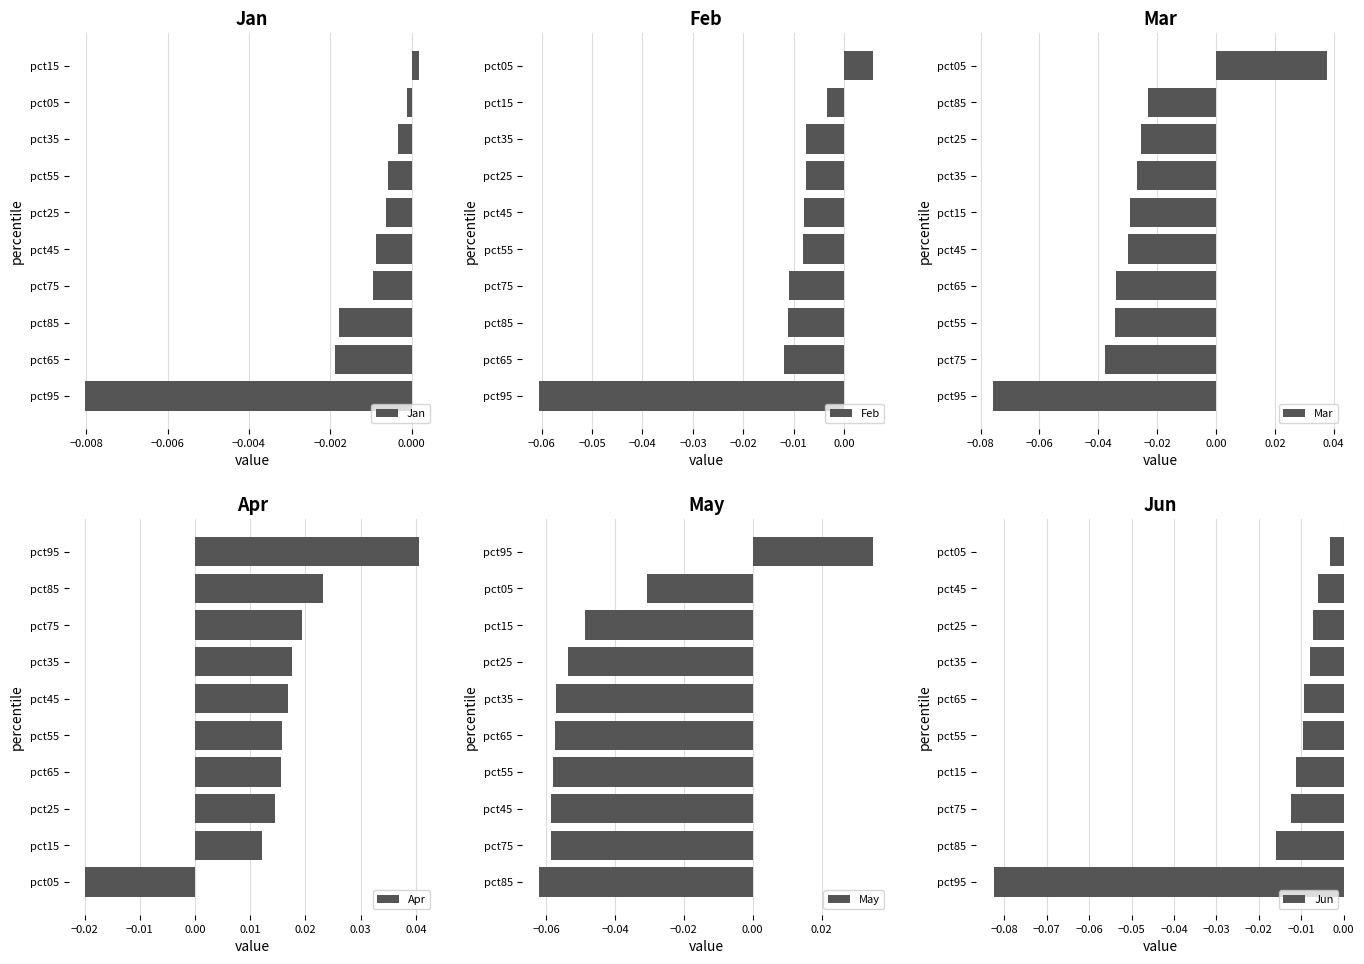

How many Apr values are between 0 and 1?

9